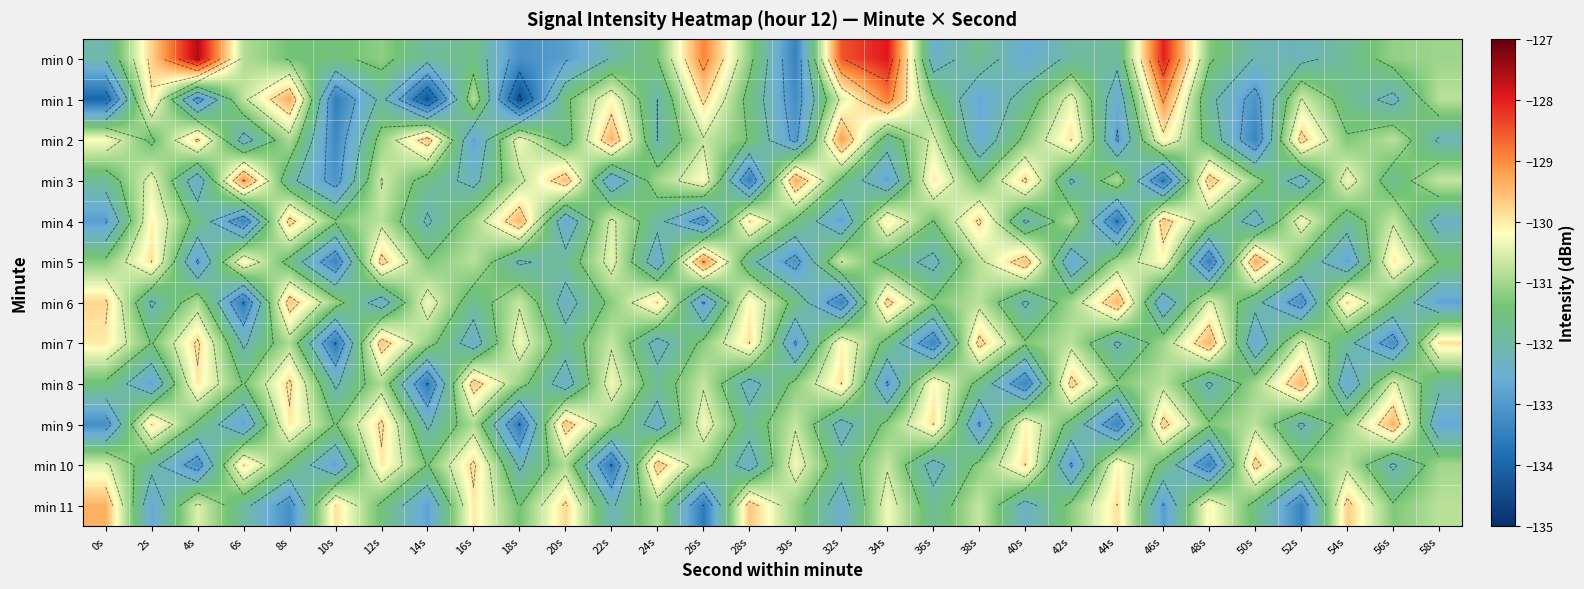

At which label is min 1 closest to -131?

16s